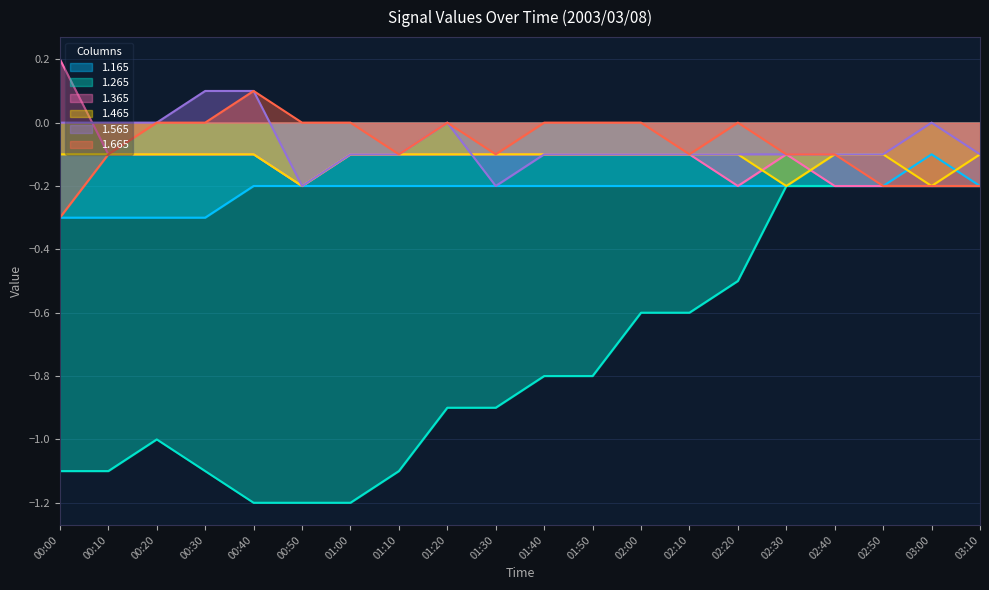

Reading left to right, extract all data points from this chart.

1.165: -0.3	-0.3	-0.3	-0.3	-0.2	-0.2	-0.2	-0.2	-0.2	-0.2	-0.2	-0.2	-0.2	-0.2	-0.2	-0.2	-0.2	-0.2	-0.1	-0.2
1.265: -1.1	-1.1	-1.0	-1.1	-1.2	-1.2	-1.2	-1.1	-0.9	-0.9	-0.8	-0.8	-0.6	-0.6	-0.5	-0.2	-0.2	-0.2	-0.2	-0.2
1.365: 0.2	-0.1	-0.1	-0.1	-0.1	-0.2	-0.1	-0.1	-0.1	-0.1	-0.1	-0.1	-0.1	-0.1	-0.2	-0.1	-0.2	-0.2	-0.2	-0.2
1.465: -0.1	-0.1	-0.1	-0.1	-0.1	-0.2	-0.1	-0.1	-0.1	-0.1	-0.1	-0.1	-0.1	-0.1	-0.1	-0.2	-0.1	-0.1	-0.2	-0.1
1.565: 0.0	0.0	0.0	0.1	0.1	-0.2	-0.1	-0.1	-0.0	-0.2	-0.1	-0.1	-0.1	-0.1	-0.1	-0.1	-0.1	-0.1	0.0	-0.1
1.665: -0.3	-0.1	0.0	-0.0	0.1	0.0	-0.0	-0.1	-0.0	-0.1	-0.0	-0.0	-0.0	-0.1	0.0	-0.1	-0.1	-0.2	-0.2	-0.2